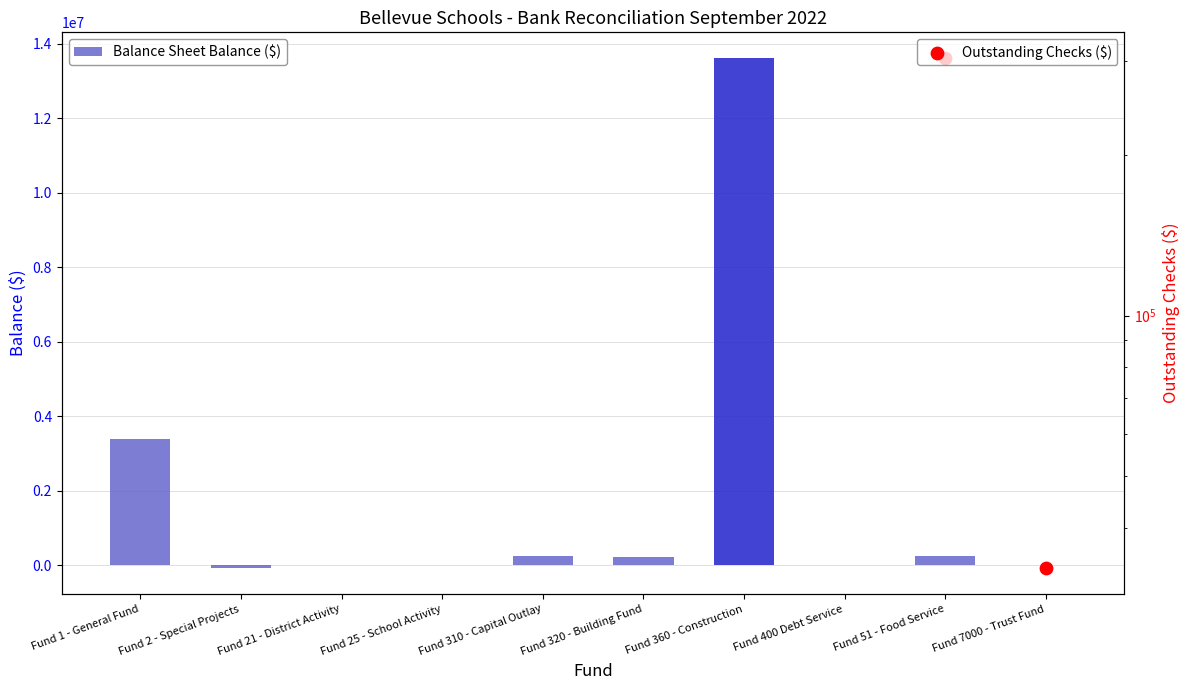

What is the ratio of the value at Fund 360 - Construction to the value at Fund 21 - District Activity?

1523.0